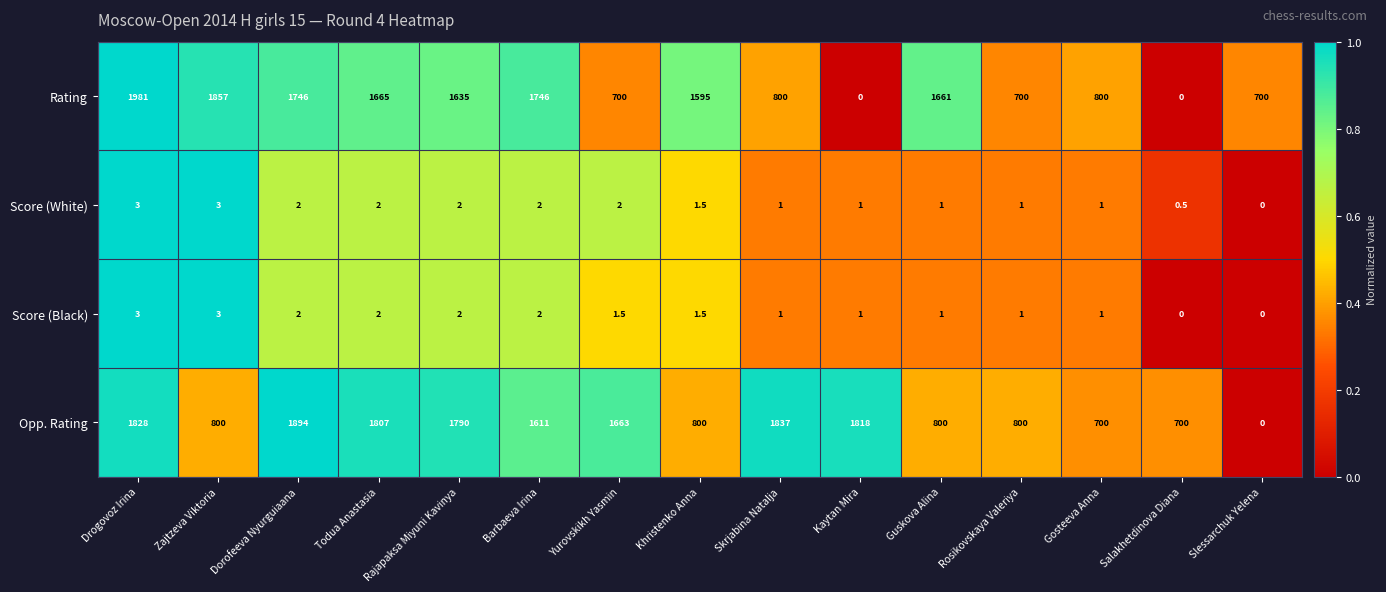

Which series has the widest spread of values?

Rating